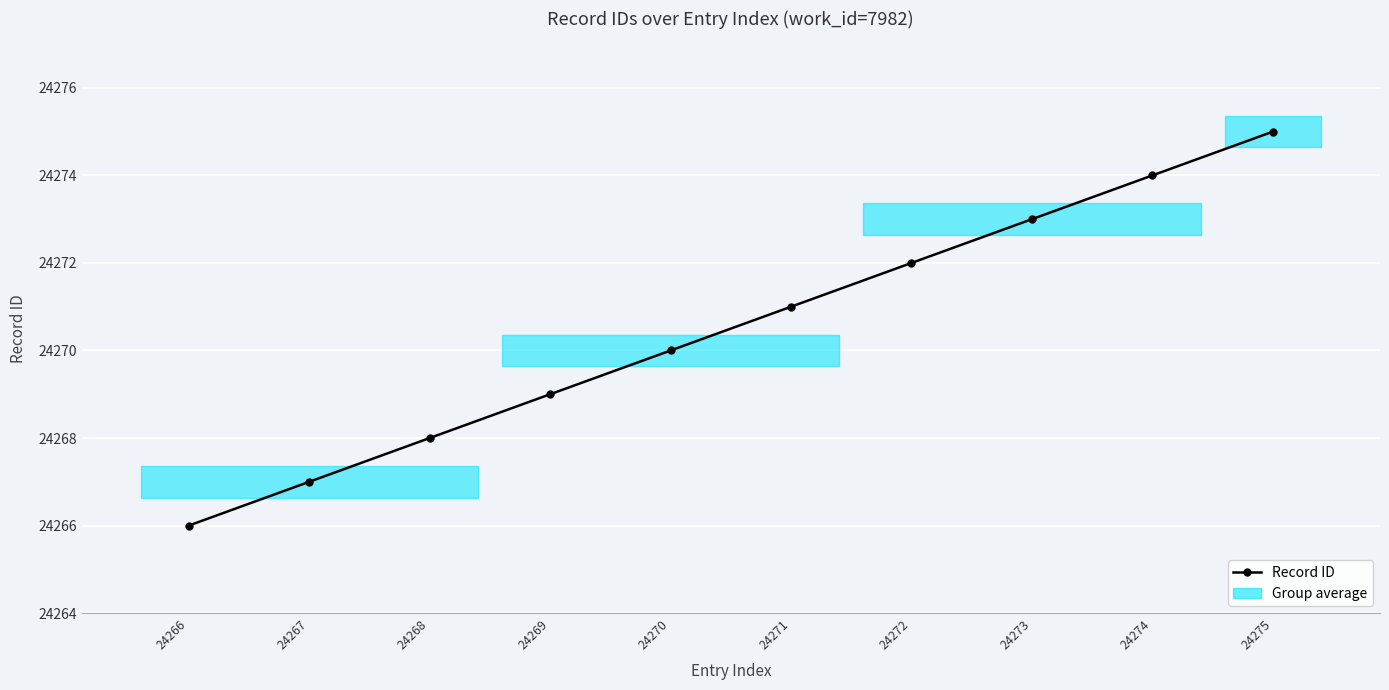

What is the greatest value displayed?

24275